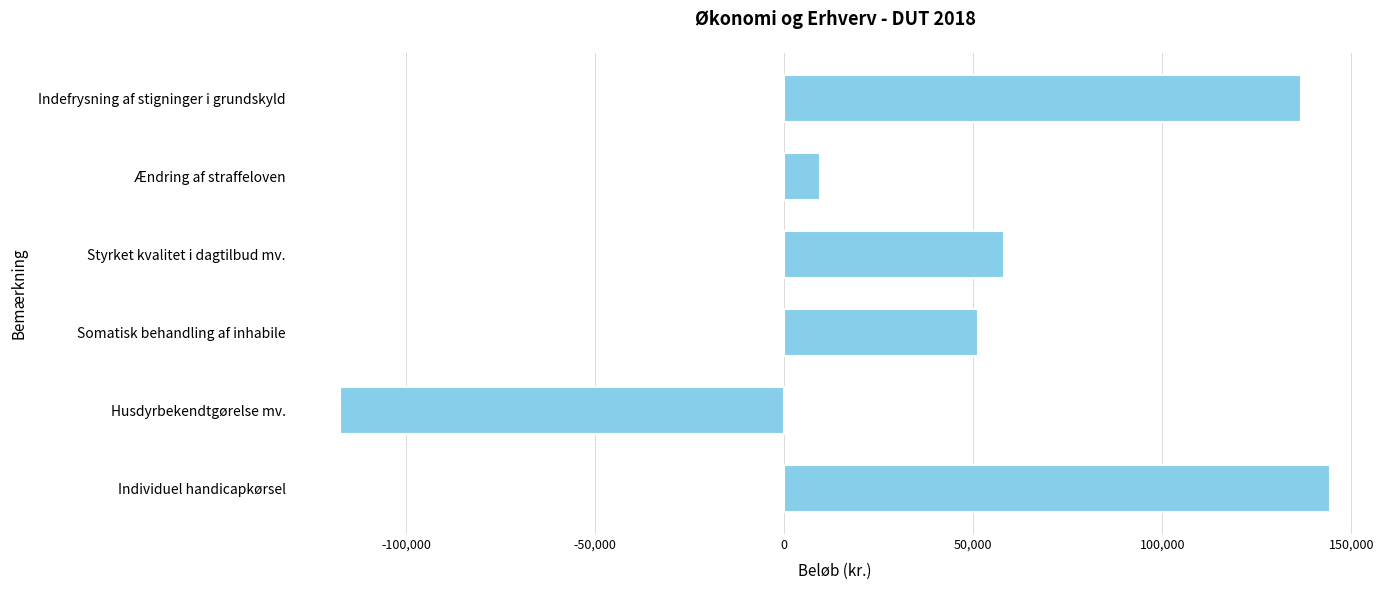

Reading bottom to top, extract all data points from this chart.

Individuel handicapkørsel=144503	Husdyrbekendtgørelse mv.=-117518	Somatisk behandling af inhabile=51360	Styrket kvalitet i dagtilbud mv.=58100	Ændring af straffeloven=9576	Indefrysning af stigninger i grundskyld=136669